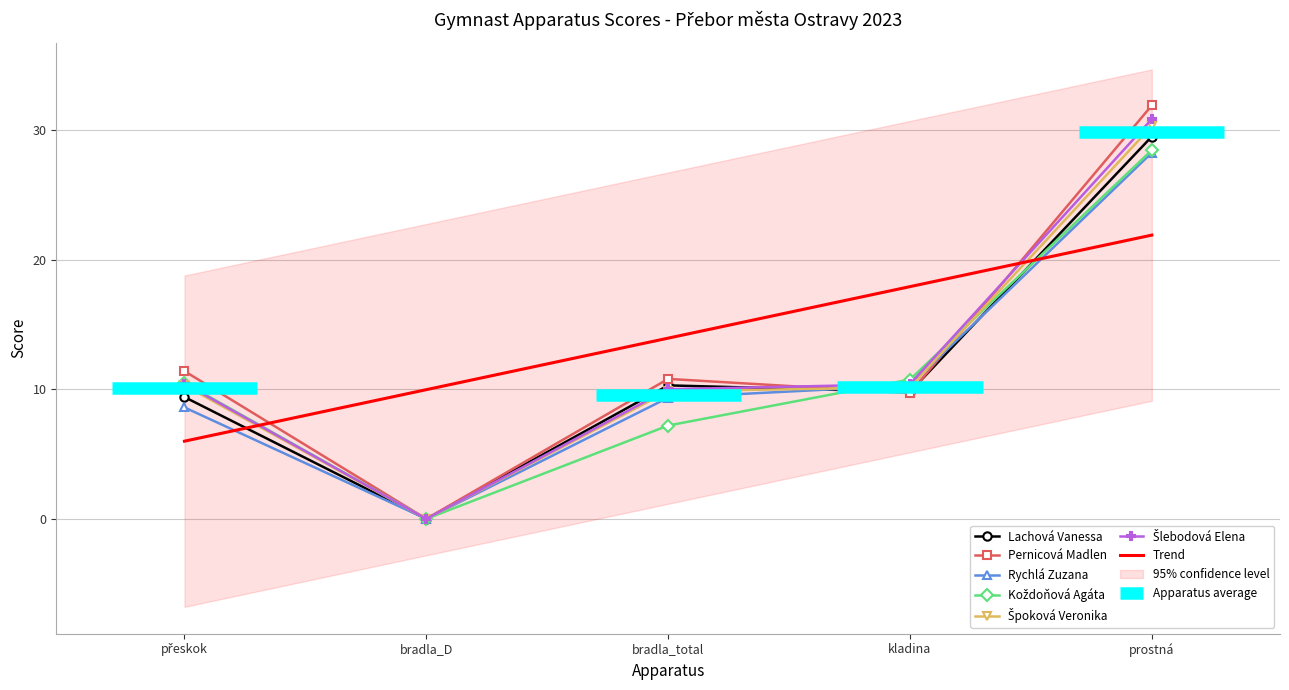

Where is the first local minimum for Lachová Vanessa?

bradla_D